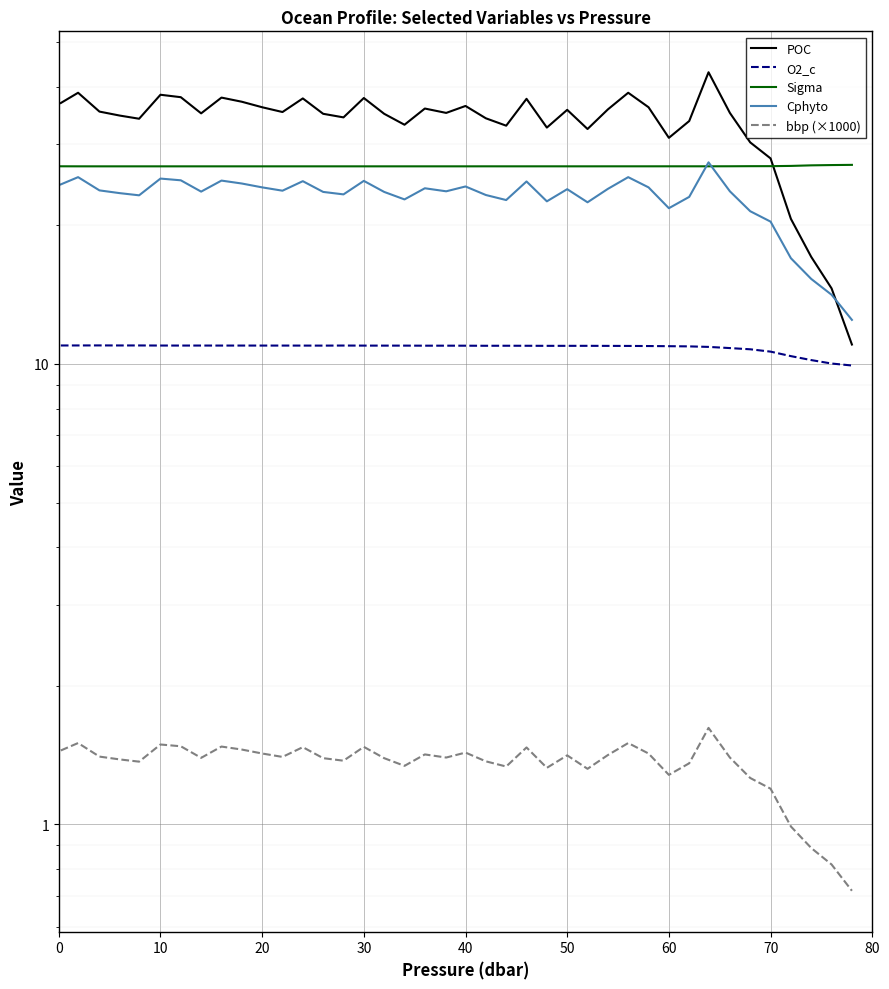

How many lines are shown in the chart?

5